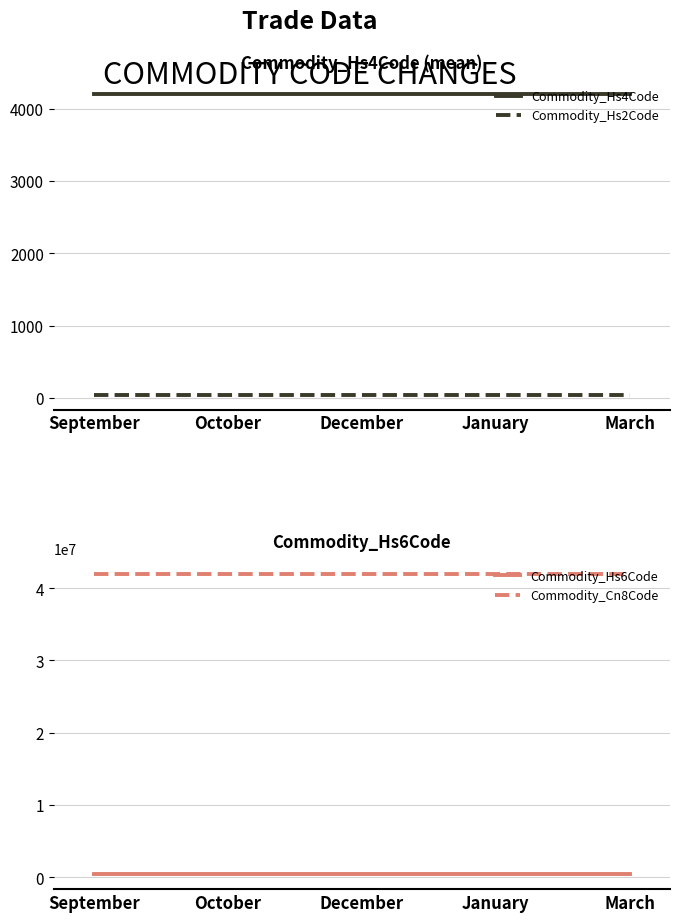

What are all the series names shown in the legend?

Commodity_Hs4Code, Commodity_Hs2Code, Commodity_Hs6Code, Commodity_Cn8Code